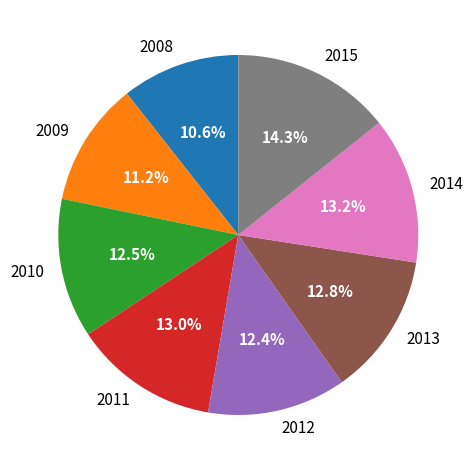

Between 2014 and 2008, which is larger?

2014